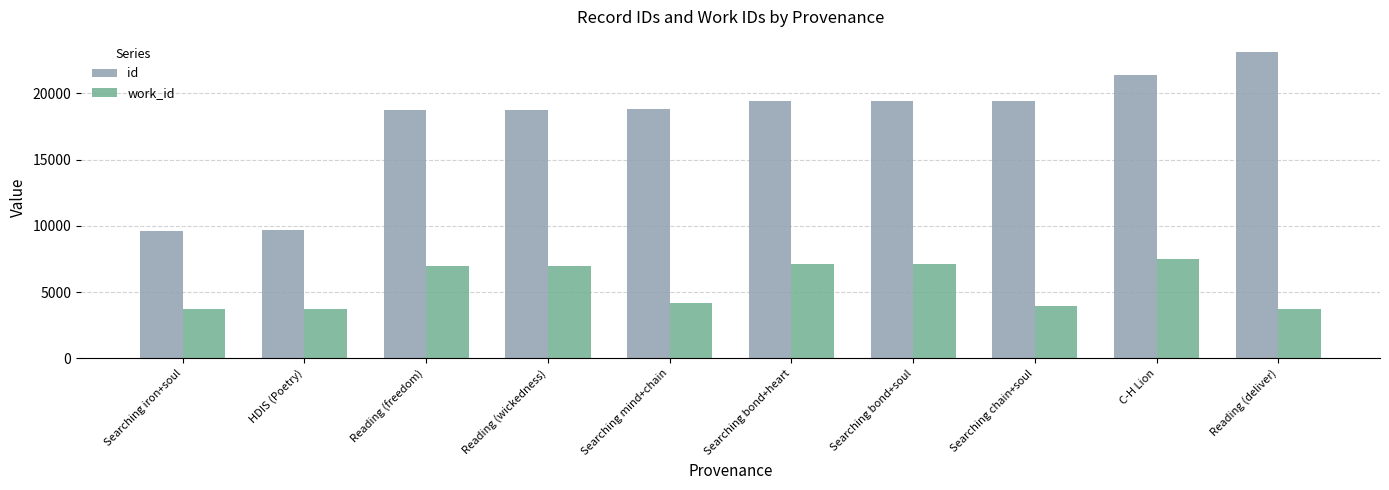

At which category is the sum across all series the highest?

C-H Lion